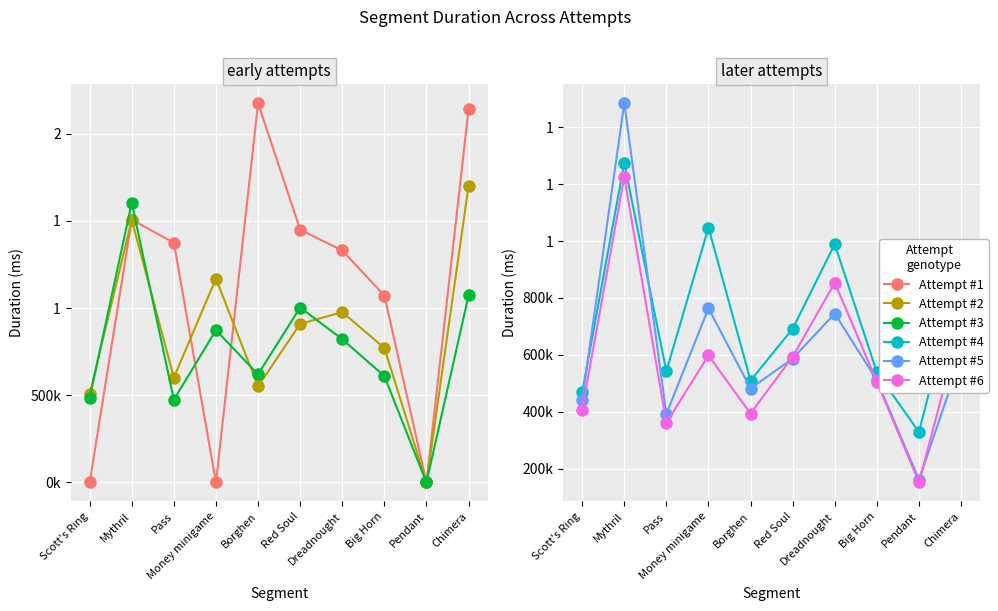

Where is Attempt #5 nearest to the value 822705?

Money minigame